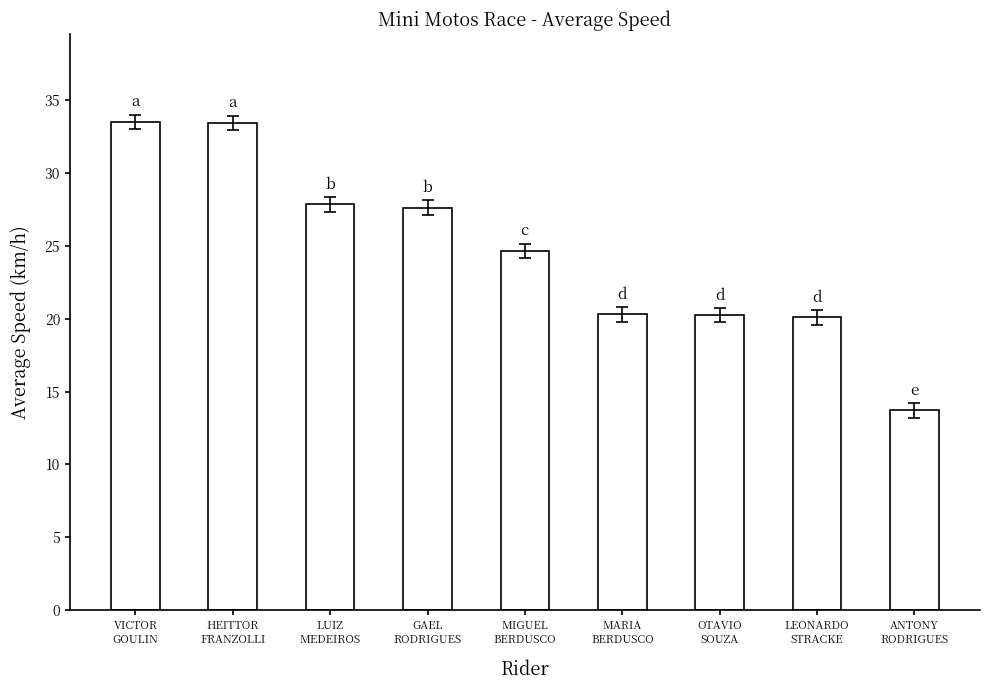

What is the maximum value shown in the chart?

33.5